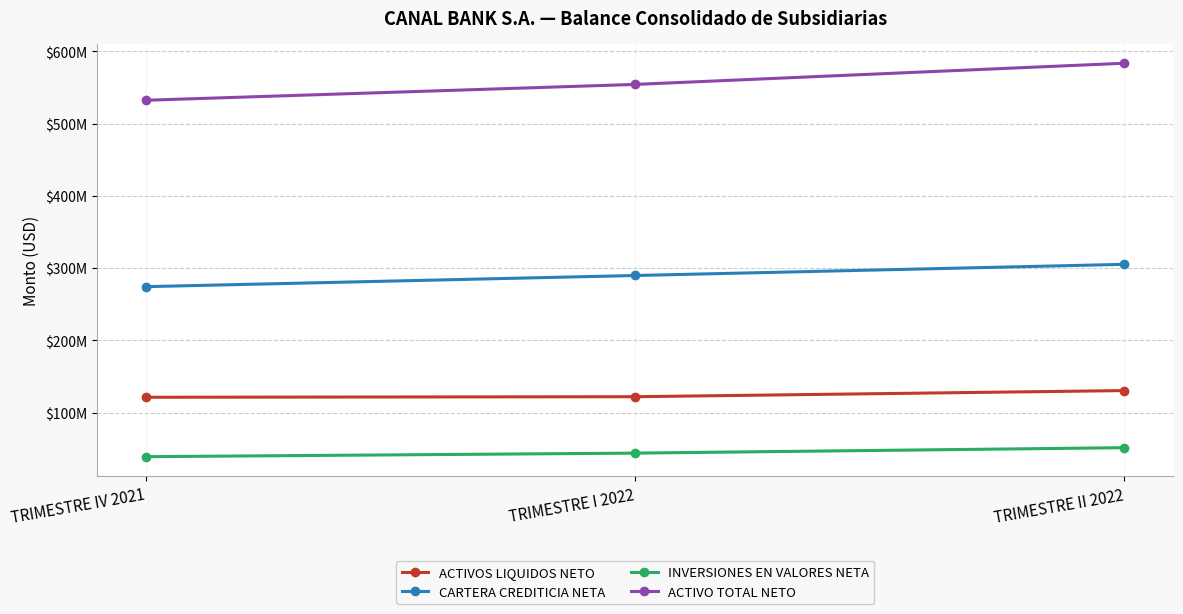

Rank the series at TRIMESTRE I 2022 from lowest to highest value.

INVERSIONES EN VALORES NETA, ACTIVOS LIQUIDOS NETO, CARTERA CREDITICIA NETA, ACTIVO TOTAL NETO